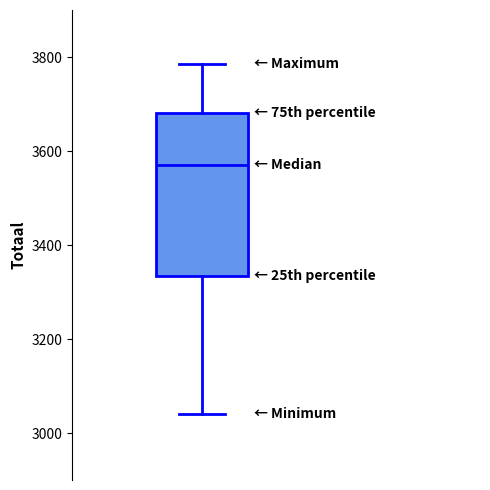

Where does the lower whisker of the box end on the y-axis? The values are not printed on the chart, so give them approximately, as read against the axis.

3040